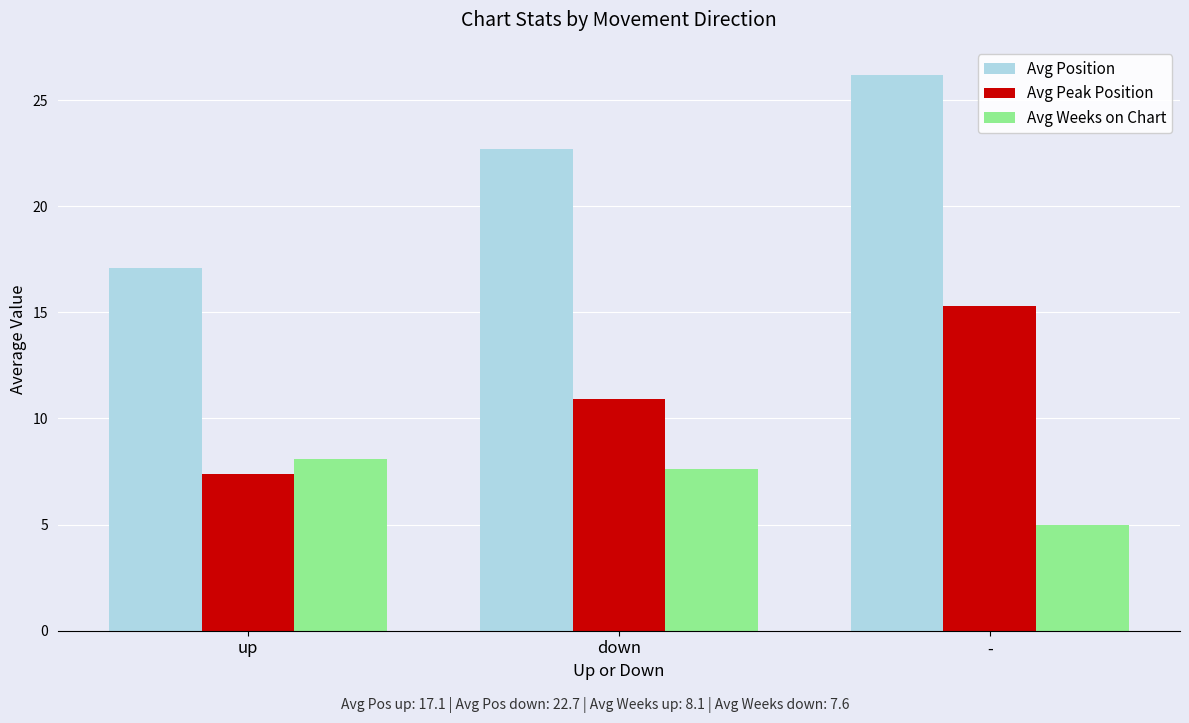

Which series has the largest total across all categories?

Avg Position